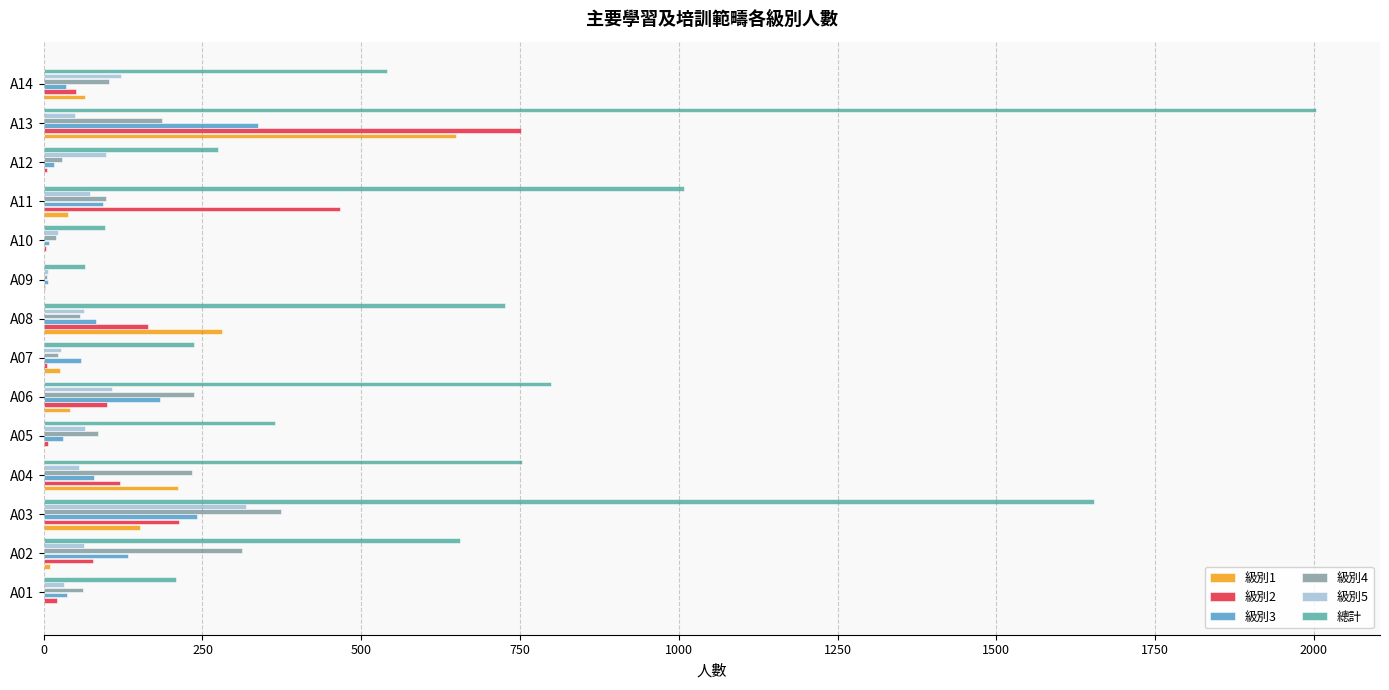

Which series changed the most between A07 and A09?

總計